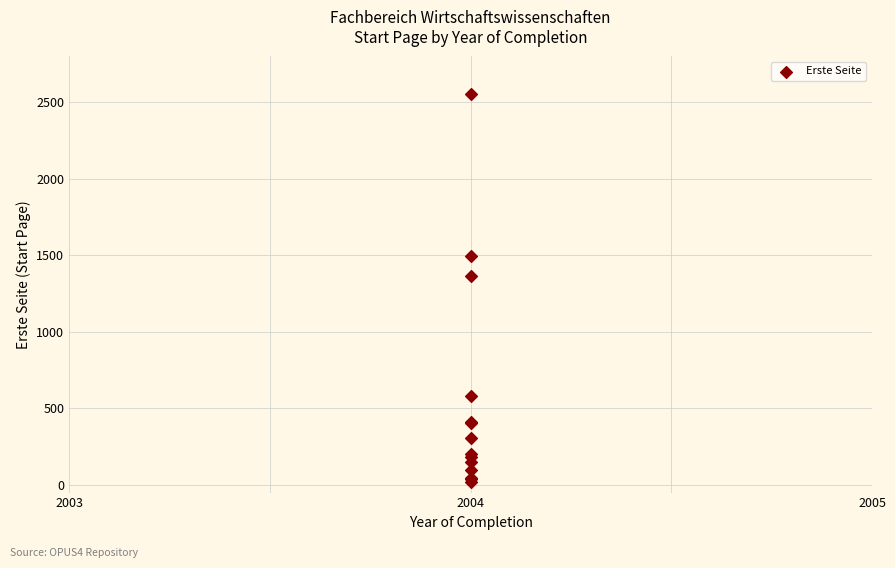

What Y value in the scatter plot is closest to 1288?

1366